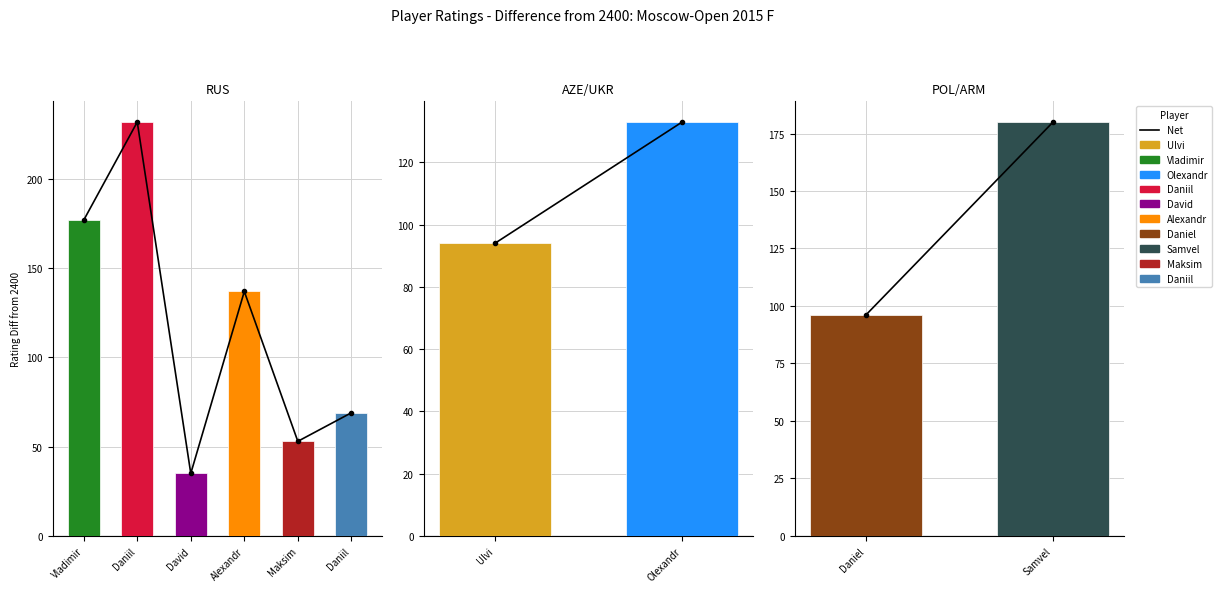

Does the chart contain any negative values?

No